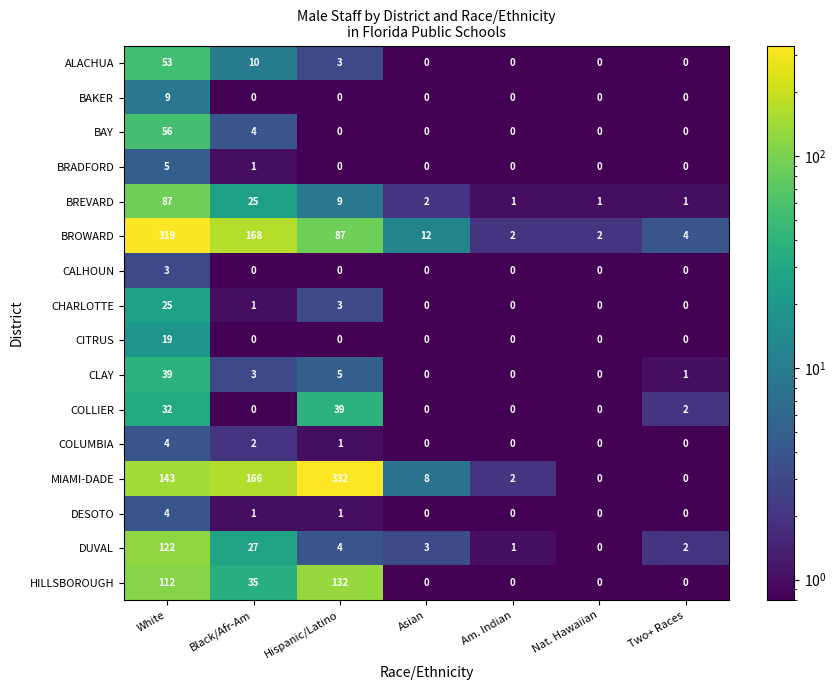

Where is CLAY nearest to the value 19?

Hispanic/Latino